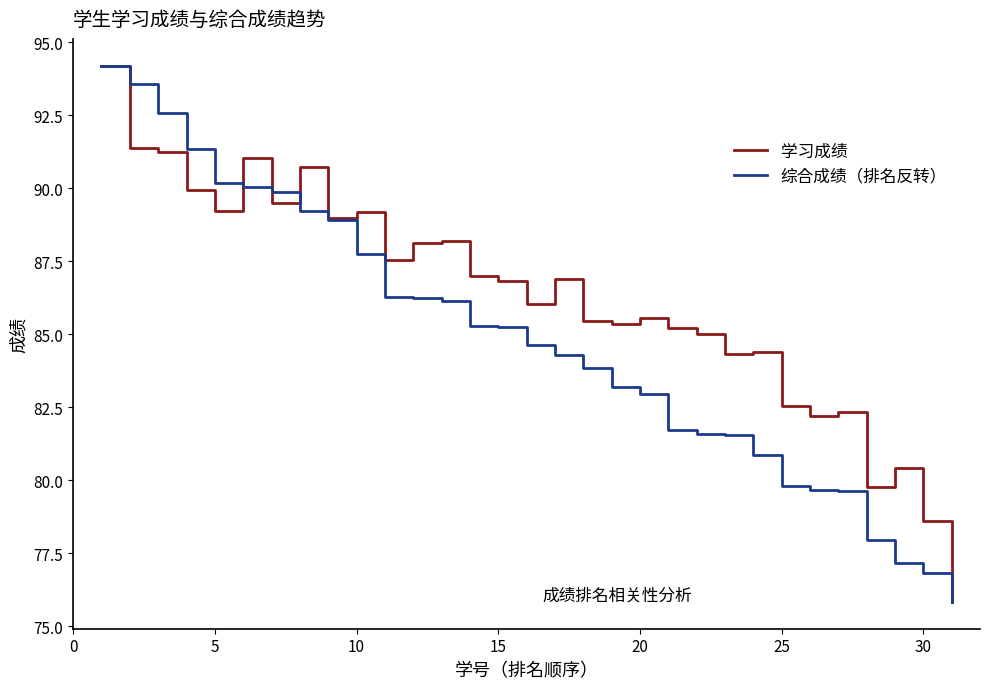

Does the chart display data point markers on the line(s)?

No